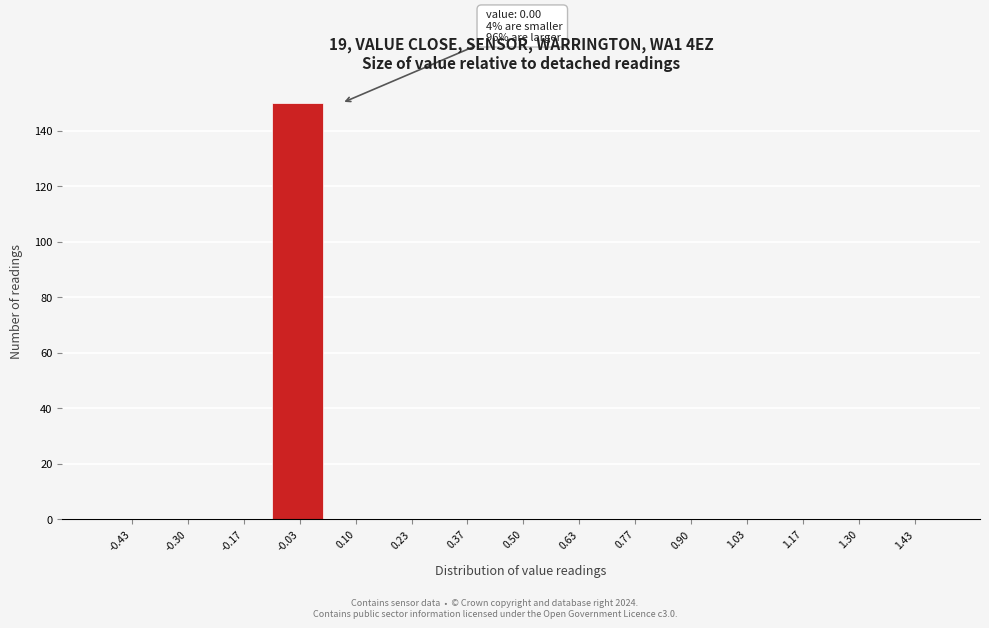

Which range on the x-axis has the tallest bar?

-0.10 to 0.04